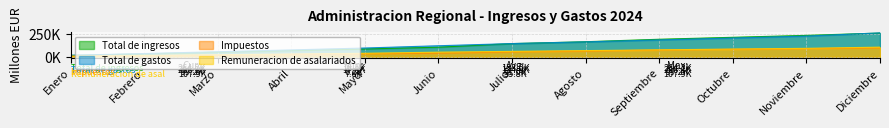

Reading right to left, list all the values displayed in this chart.

Total de ingresos: Diciembre=264177	Noviembre=238561	Octubre=216995	Septiembre=195389	Agosto=167934	Julio=147284	Junio=107150	Mayo=87913	Abril=69649	Marzo=51341	Febrero=33470	Enero=16063
Total de gastos: Diciembre=266102	Noviembre=230696	Octubre=209210	Septiembre=187988	Agosto=166438	Julio=147528	Junio=123433	Mayo=98199	Abril=77333	Marzo=57175	Febrero=37115	Enero=17847
Impuestos: Diciembre=99200	Noviembre=91268	Octubre=84005	Septiembre=75940	Agosto=64361	Julio=54805	Junio=41077	Mayo=33949	Abril=27335	Marzo=20276	Febrero=13424	Enero=6234
Remuneracion de asalariados: Diciembre=107859	Noviembre=94748	Octubre=86565	Septiembre=78161	Agosto=69516	Julio=61097	Junio=52364	Mayo=39977	Abril=32005	Marzo=23817	Febrero=15586	Enero=7575